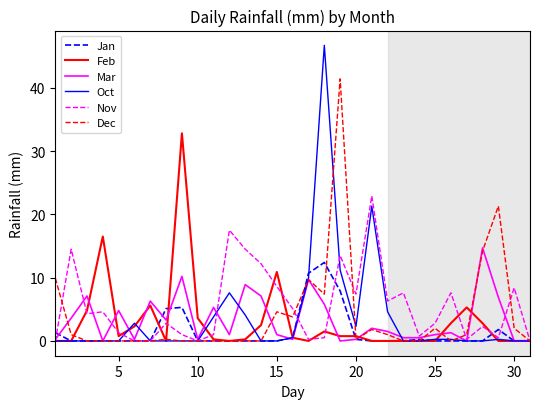

Which series has the largest range (max minus min)?

Oct